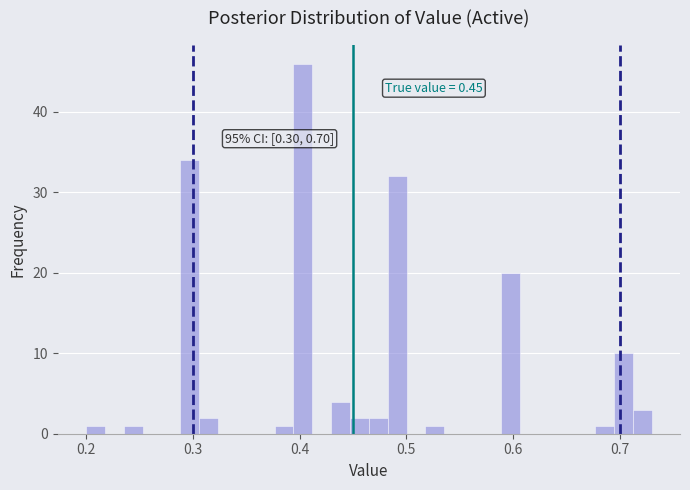

Read against the x-axis, roughly where is the centre of the tallest bar?

0.40